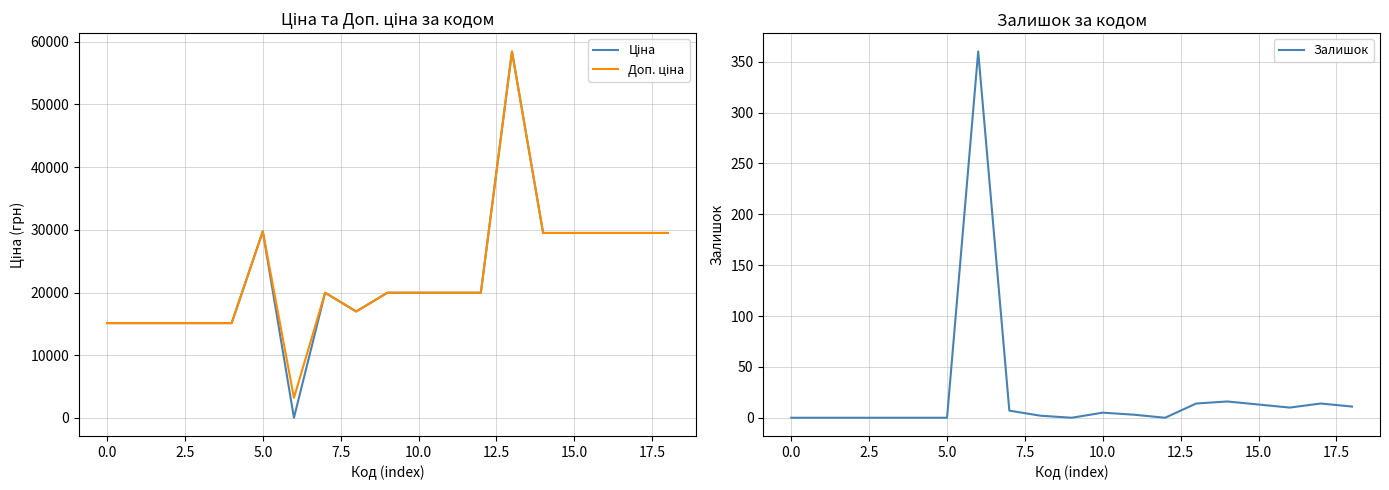

What is the difference between the highest and lowest values at 2.5?

15120.0